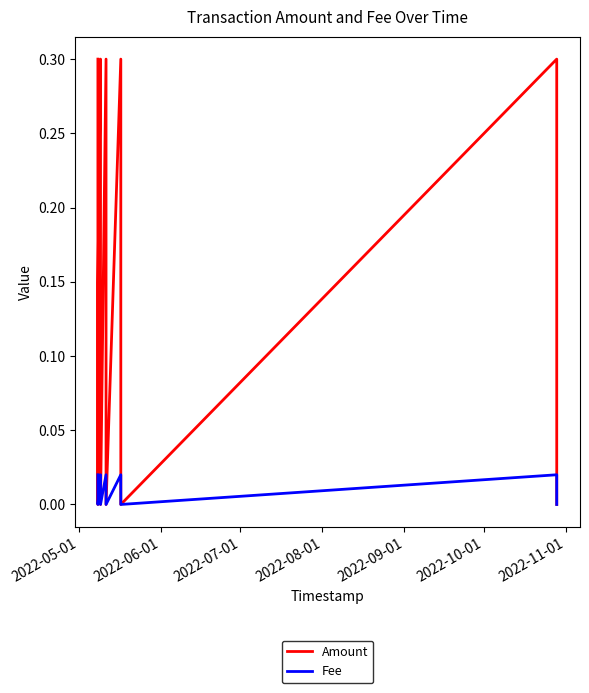

True or false: Amount and Fee cross at least once.

False